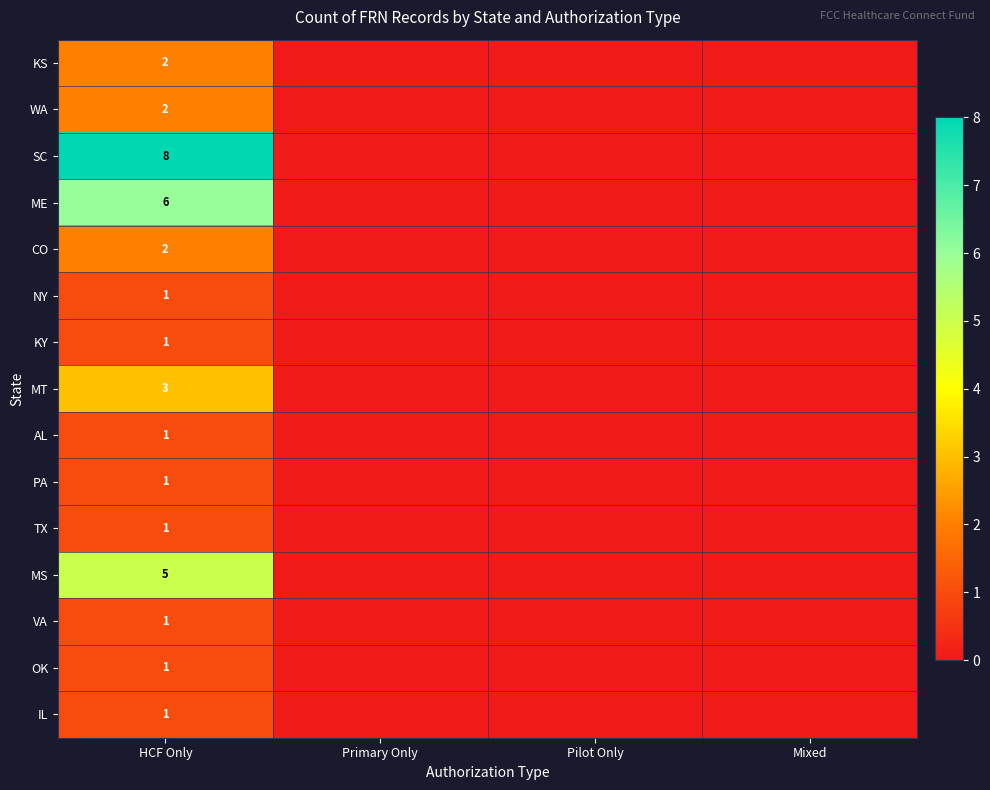

Which series has the largest total across all categories?

SC